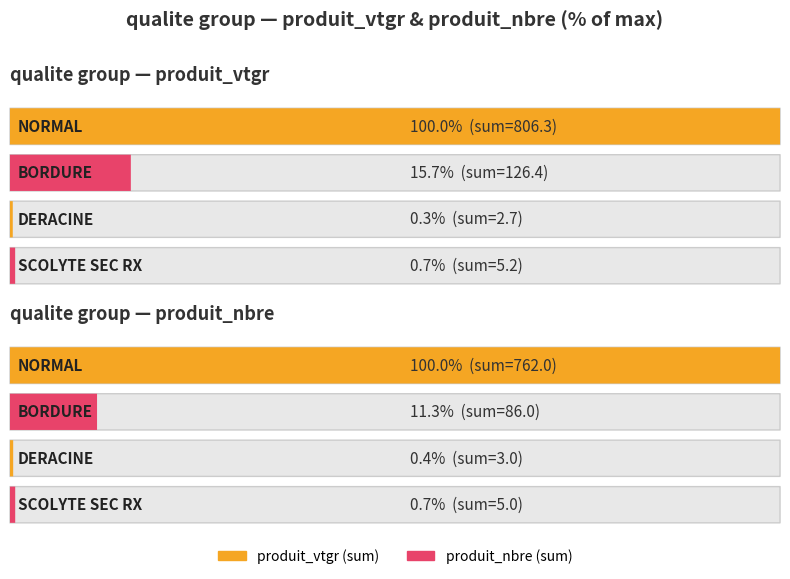

How many groups of bars are there?

4